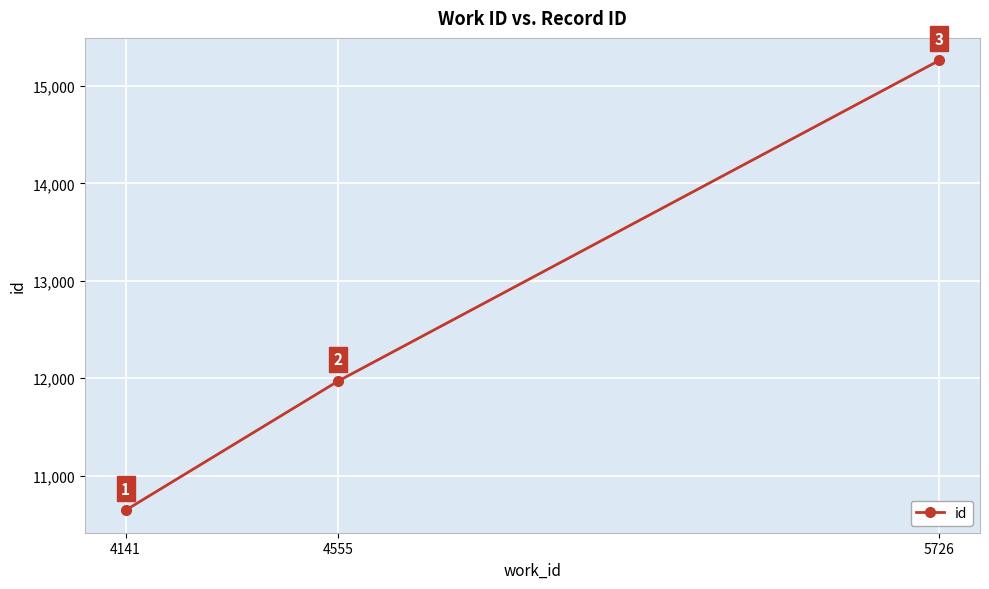

Read the value at 5726.

15262